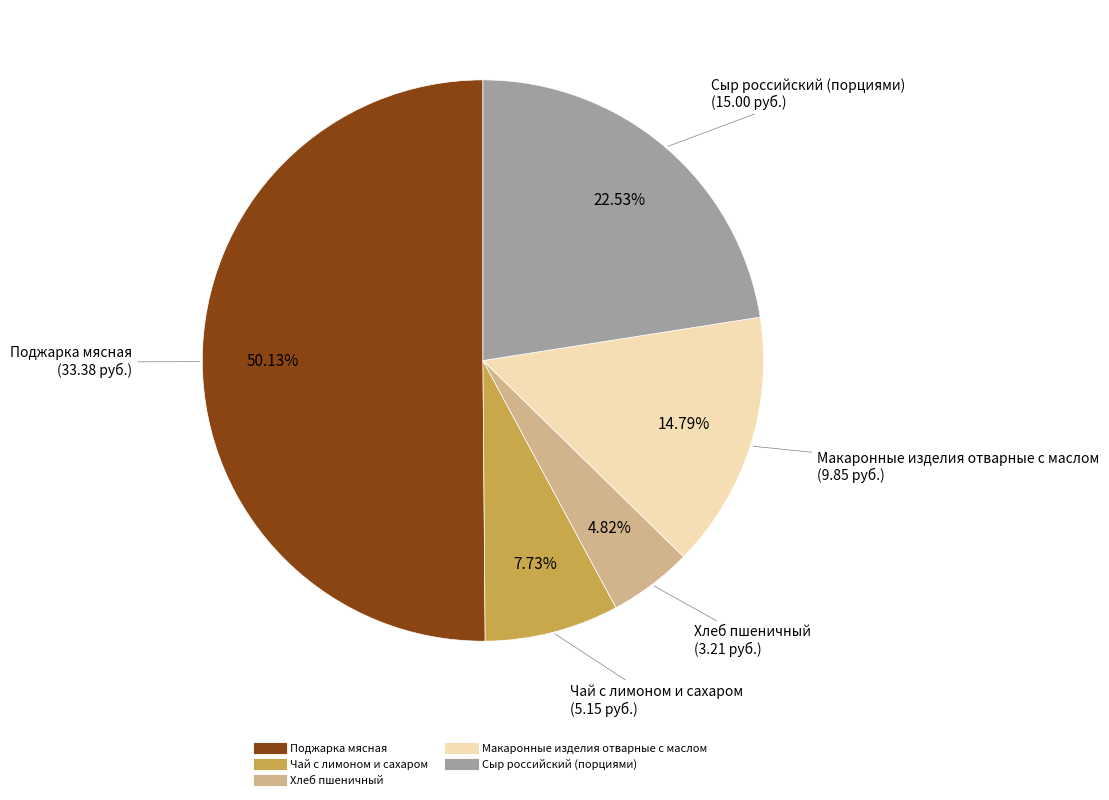

Do Хлеб пшеничный and Чай с лимоном и сахаром together represent more than half of the pie?

No